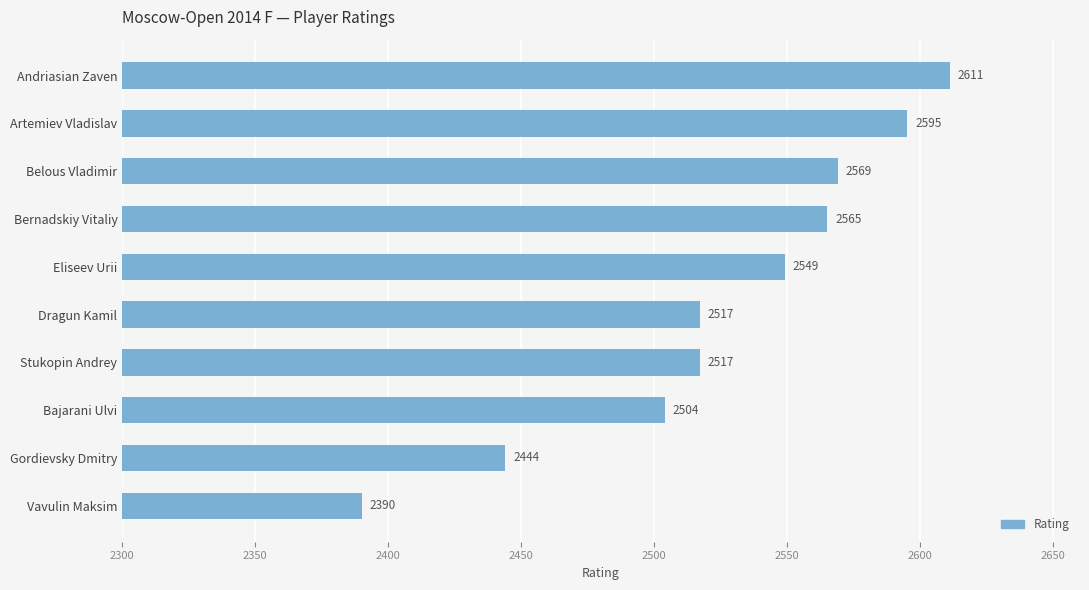

What is the label of the 8th bar from the bottom?

Belous Vladimir